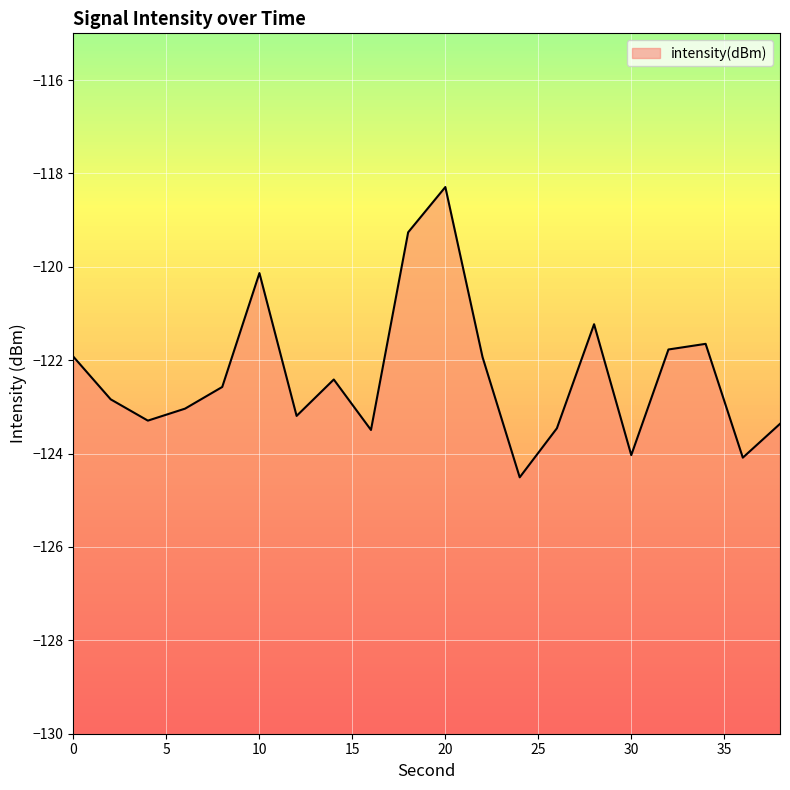

What is the value of the 9th point from the left?

-123.5